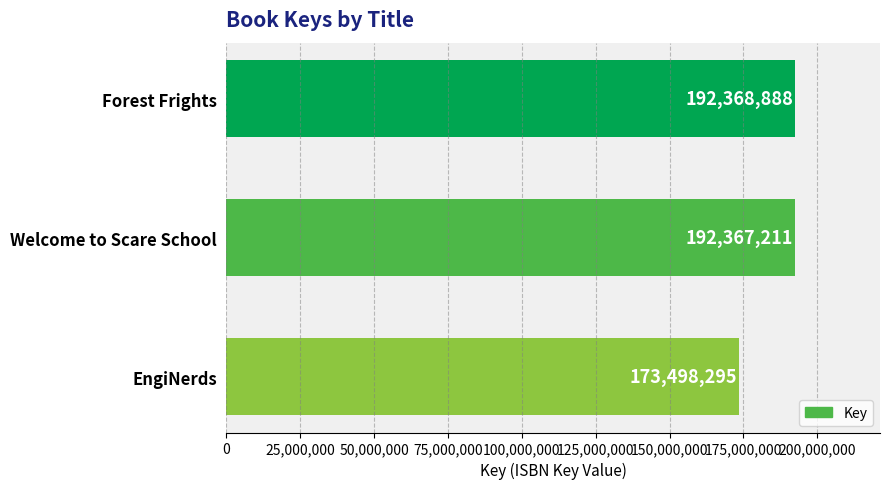

True or false: the data shows 264603517 at Welcome to Scare School.

False